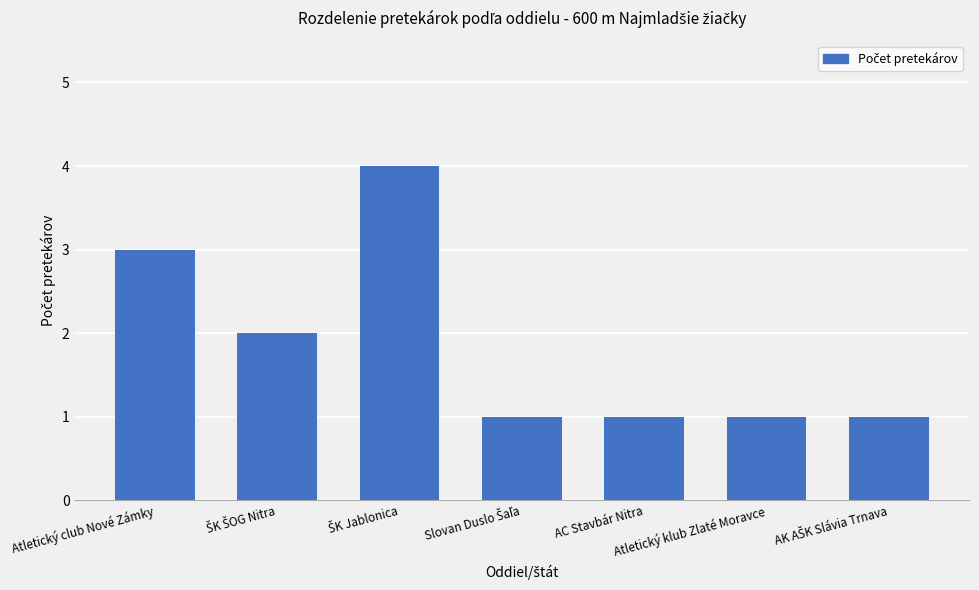

How many bars are there in total?

7